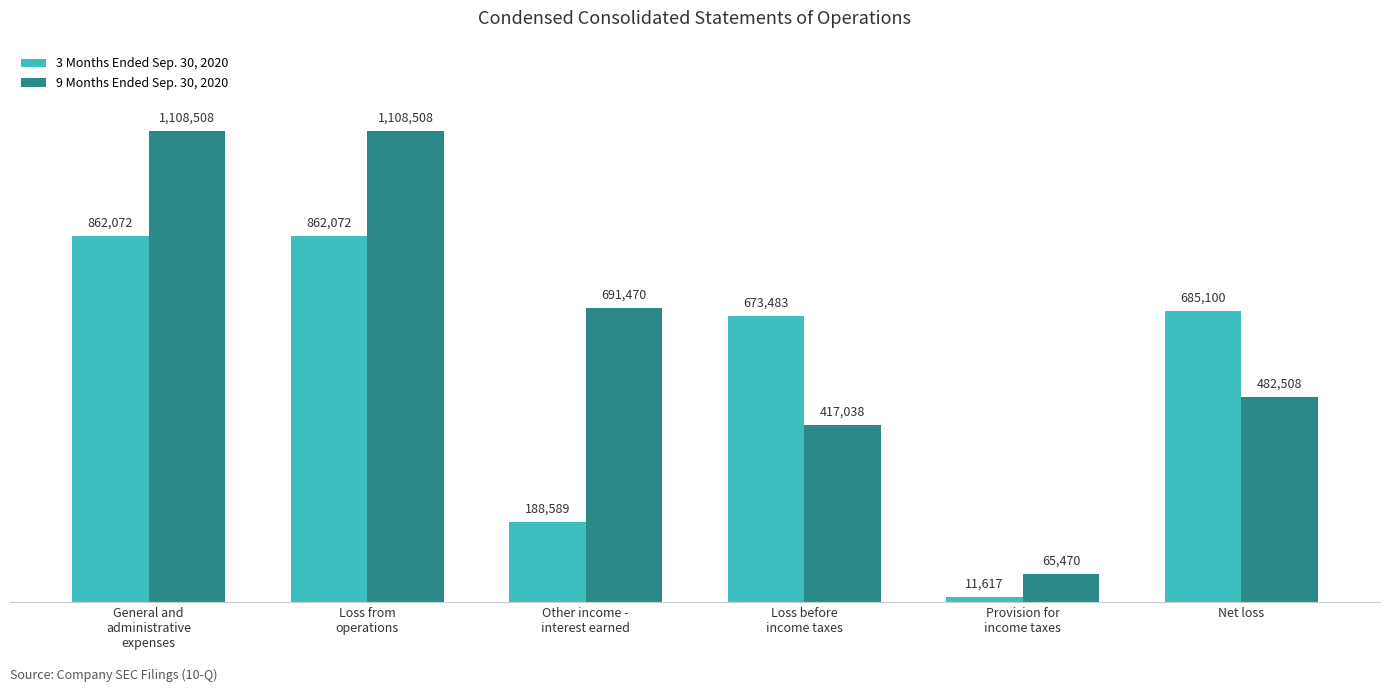

At which label does 3 Months Ended Sep. 30, 2020 first exceed 685100?

General and
administrative
expenses